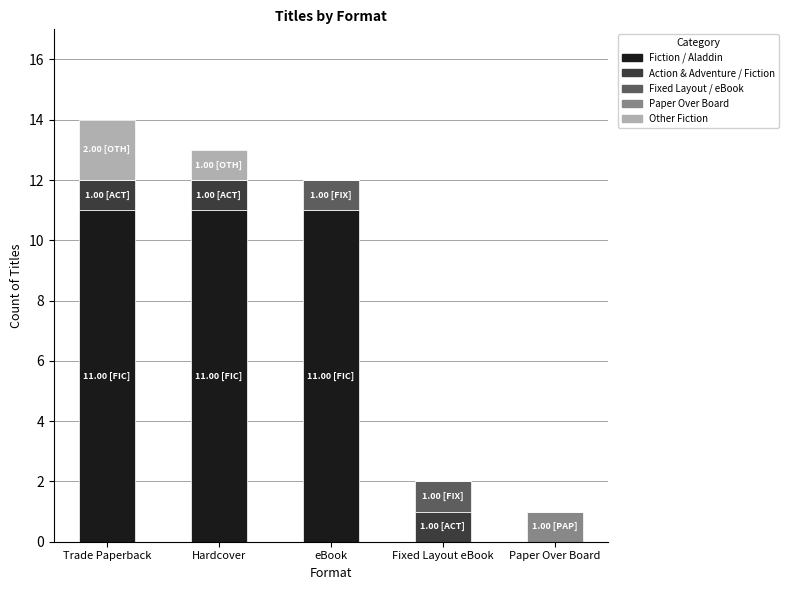

What is the total value across all series at Trade Paperback?

14